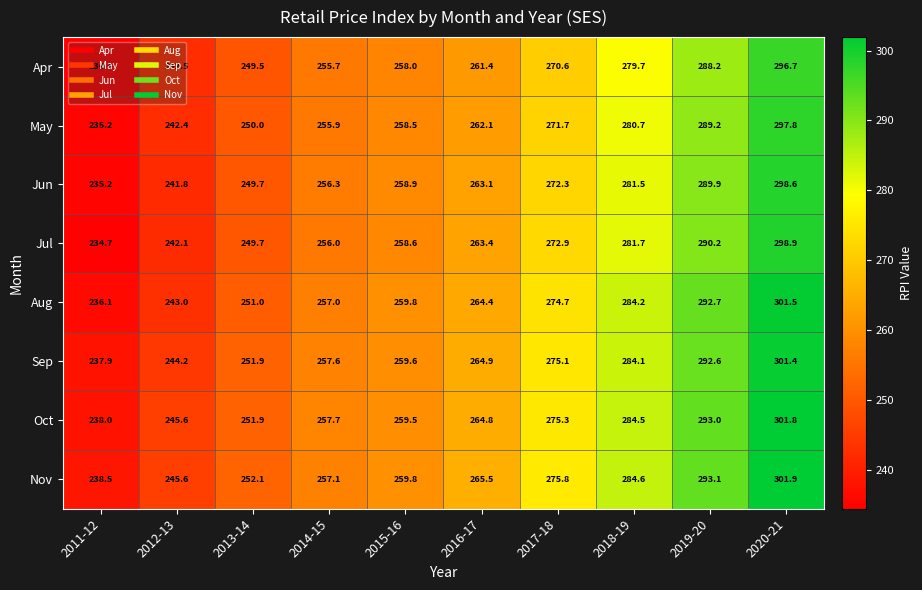

What is the sum of the Oct values at 2019-20 and 2020-21?

594.8